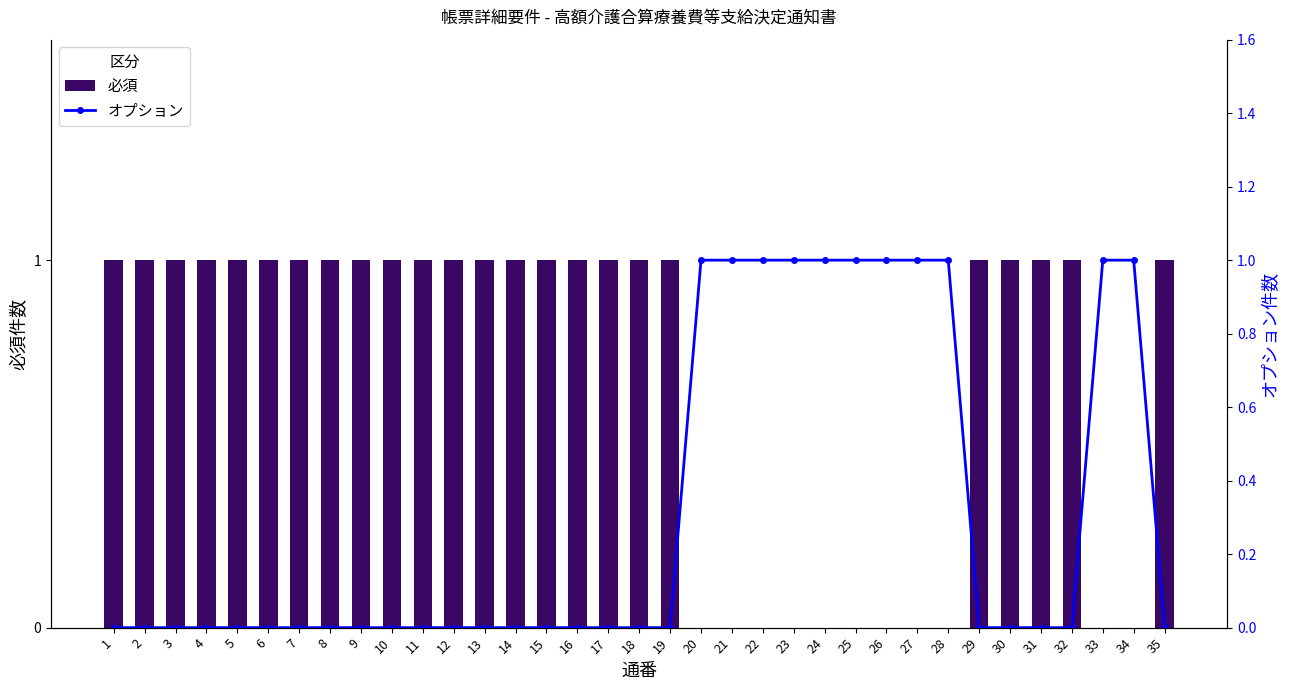

Which series has the largest total across all categories?

必須